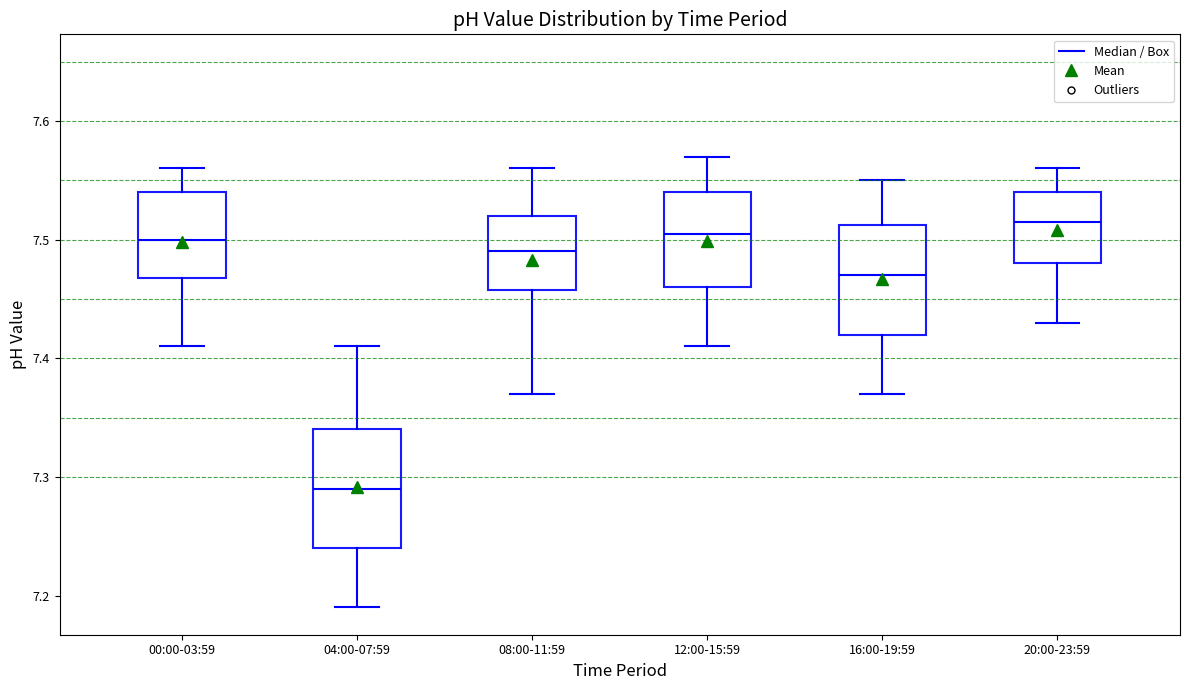

Reading left to right, read every box against the y-axis: the position of its median line, the range the box covers, and the ends of its whiskers. The values are not printed on the chart, so give them approximately, as read against the axis.

00:00-03:59: median 7.50, box 7.47 to 7.54, whiskers 7.41 to 7.56
04:00-07:59: median 7.29, box 7.24 to 7.34, whiskers 7.19 to 7.41
08:00-11:59: median 7.49, box 7.46 to 7.52, whiskers 7.37 to 7.56
12:00-15:59: median 7.51, box 7.46 to 7.54, whiskers 7.41 to 7.57
16:00-19:59: median 7.47, box 7.42 to 7.51, whiskers 7.37 to 7.55
20:00-23:59: median 7.52, box 7.48 to 7.54, whiskers 7.43 to 7.56